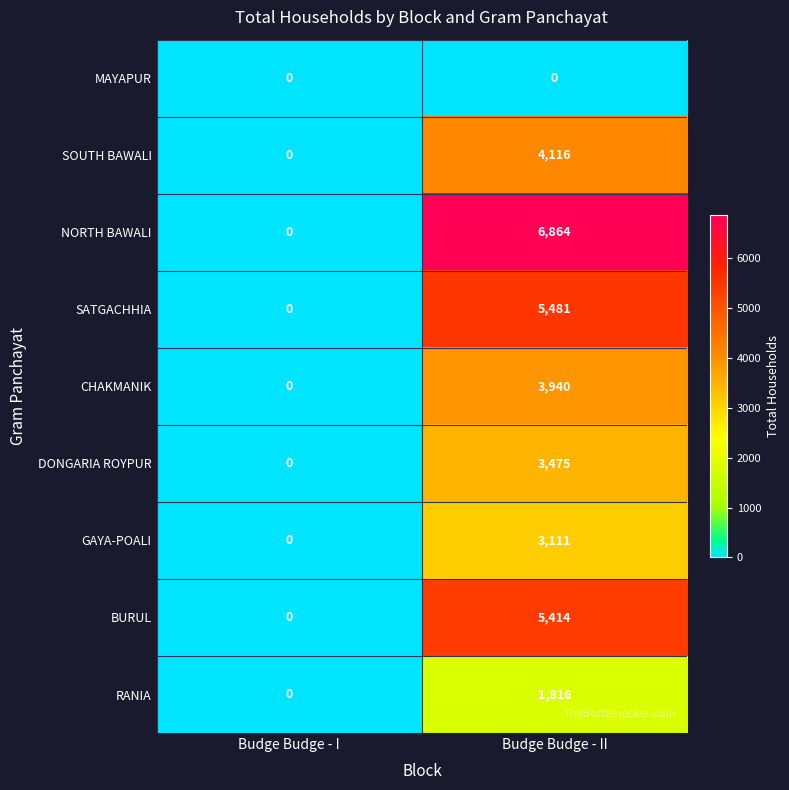

Is the value of SATGACHHIA at Budge Budge - II greater than the value of DONGARIA ROYPUR at Budge Budge - I?

Yes